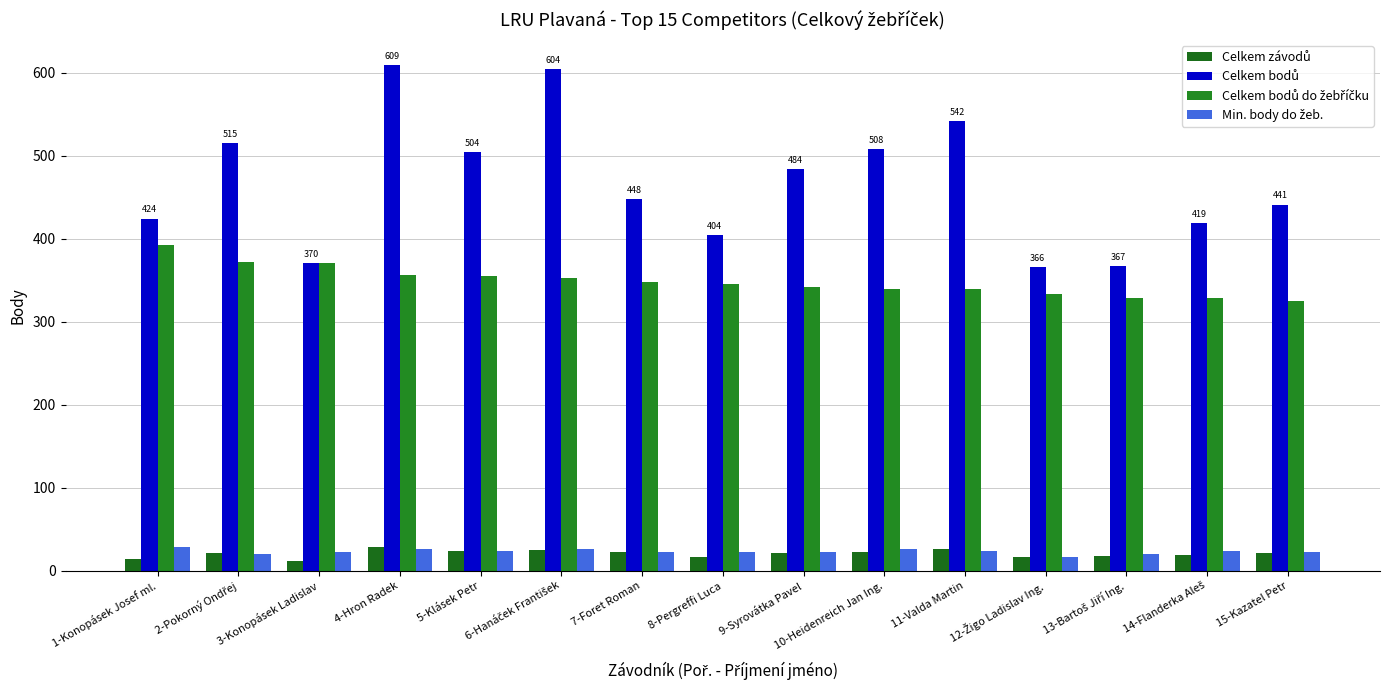

At how many categories does at least one series exceed 162?

15